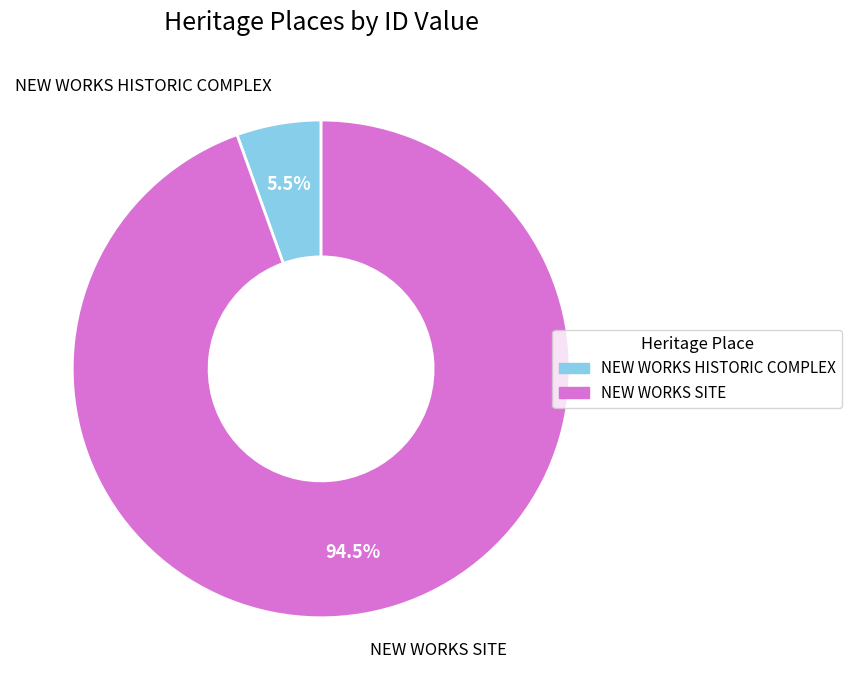

Which category accounts for the majority?

NEW WORKS SITE